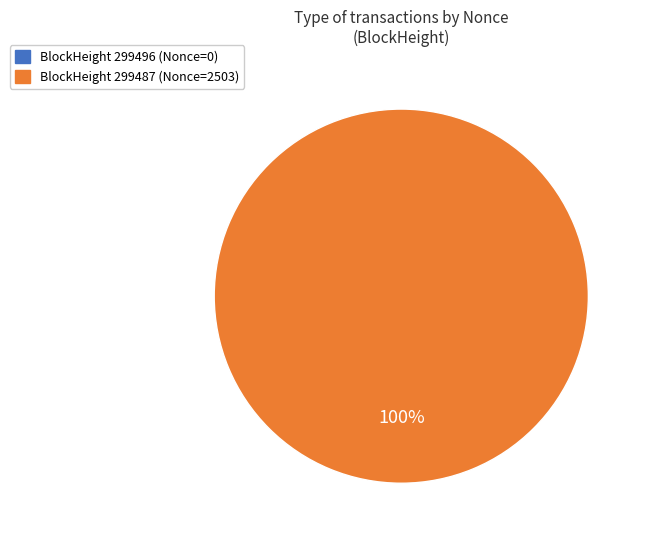

What percentage is NOT represented by 299496?

100.0%